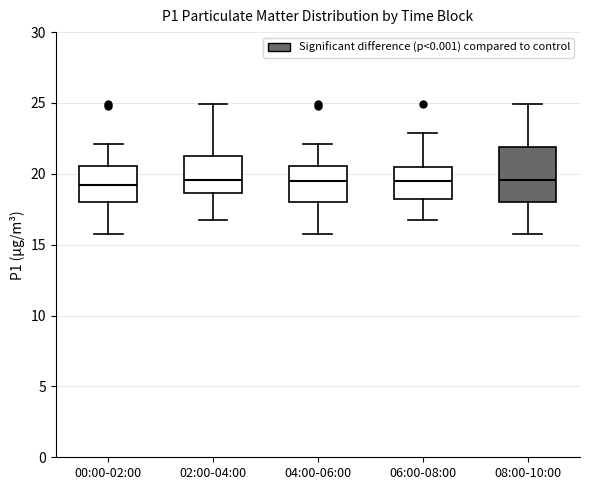

Where is the lower edge of the box for 08:00-10:00 on the y-axis? The values are not printed on the chart, so give them approximately, as read against the axis.

18.0